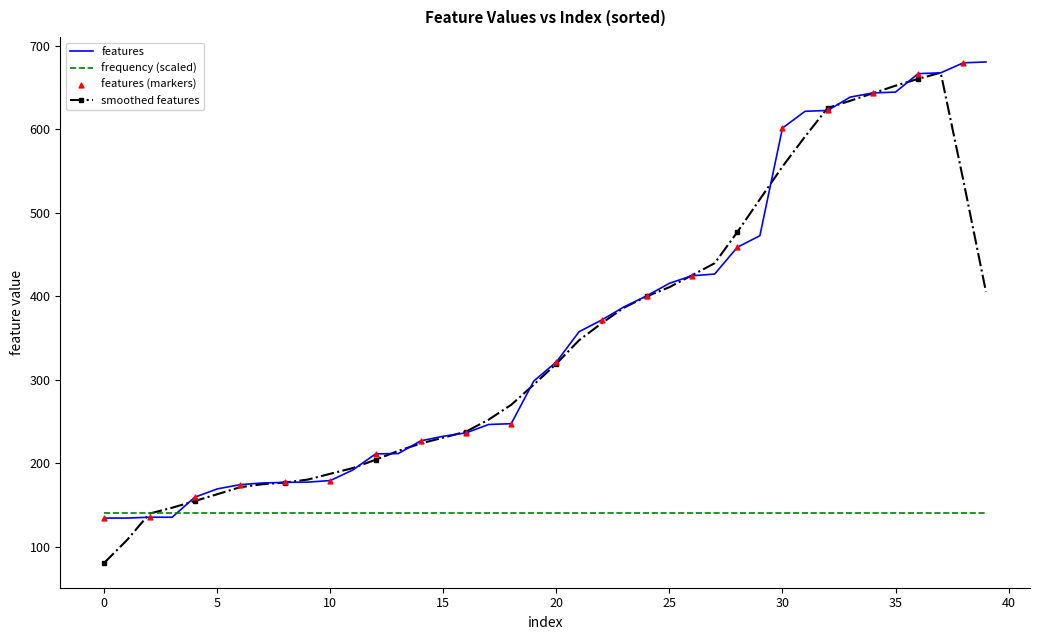

What is the minimum value for frequency (scaled)?

140.0